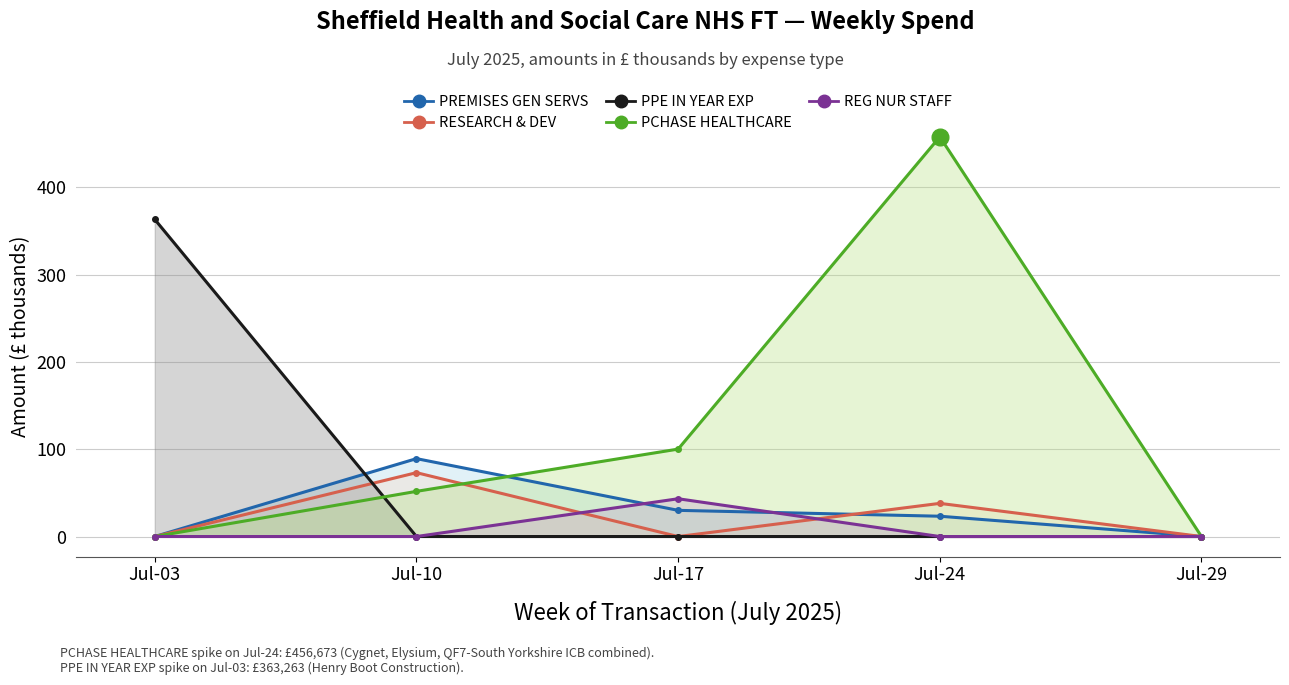

At which category is the sum across all series the highest?

Jul-24